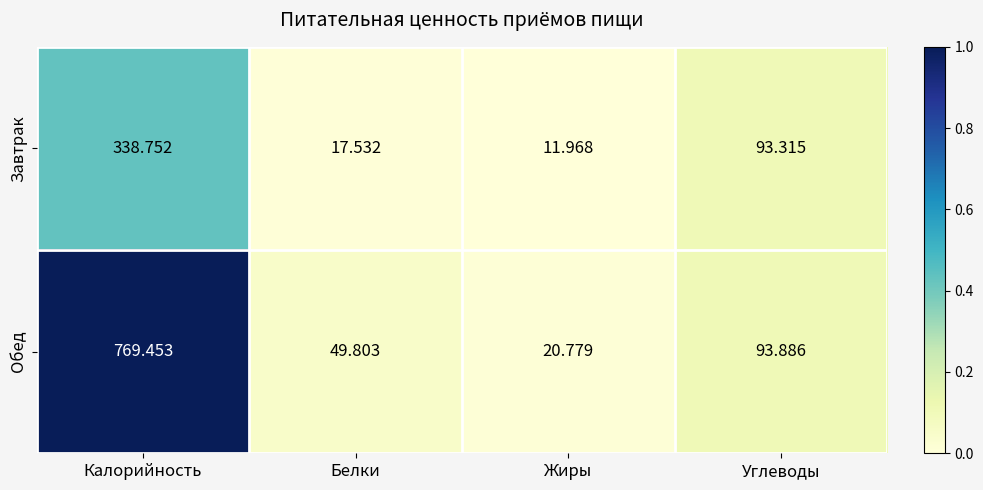

Rank the series by their maximum value, from highest to lowest.

Обед, Завтрак